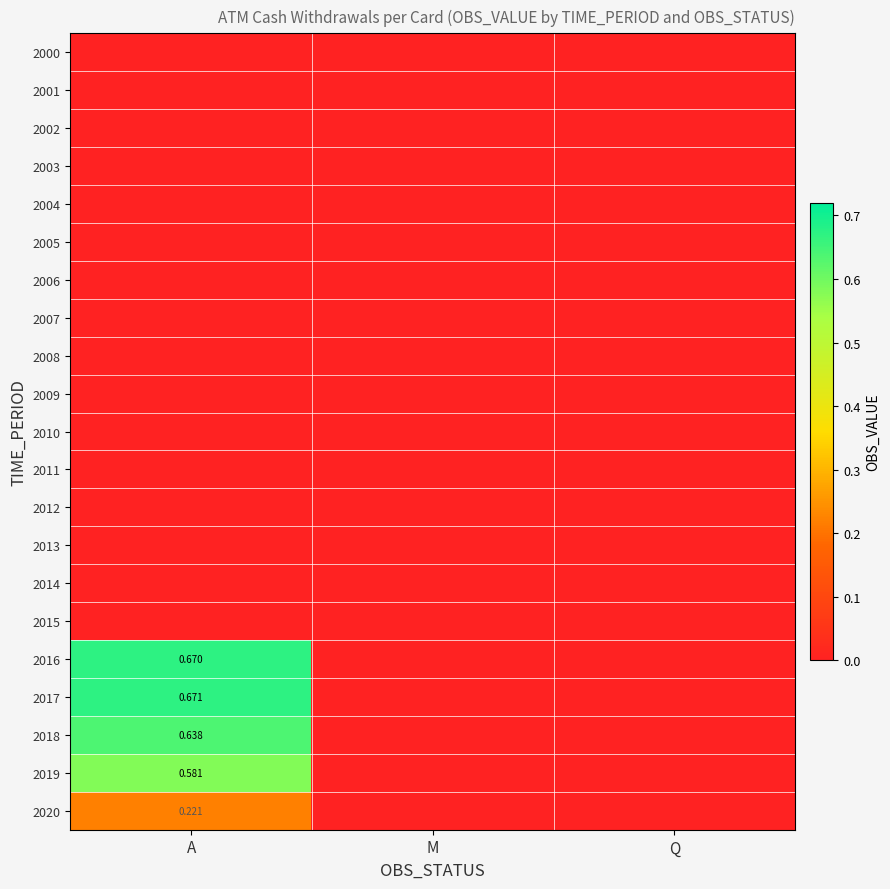

At which category is the sum across all series the highest?

A